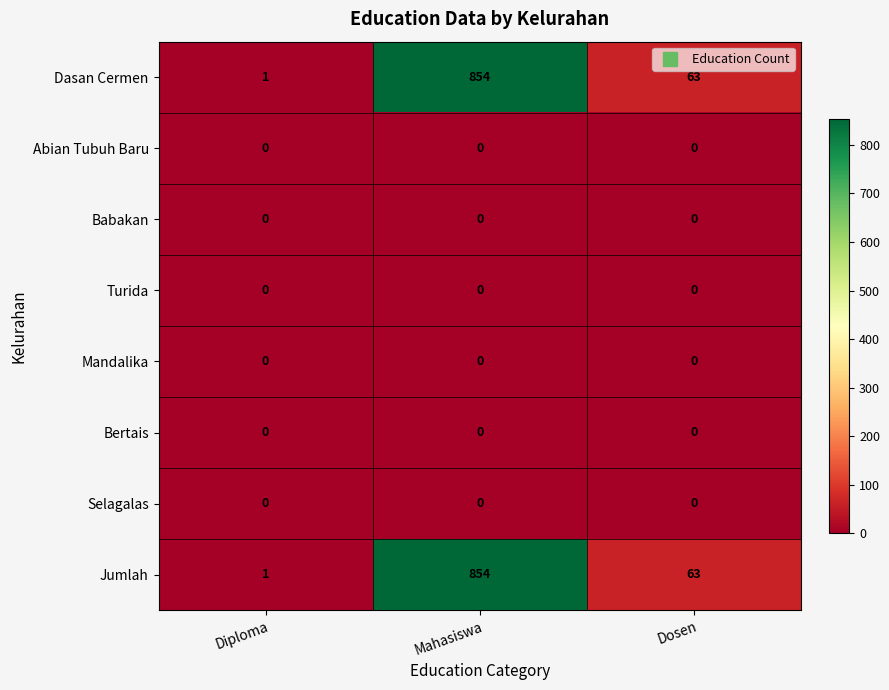

What is the difference between the highest and lowest values at Dosen?

63